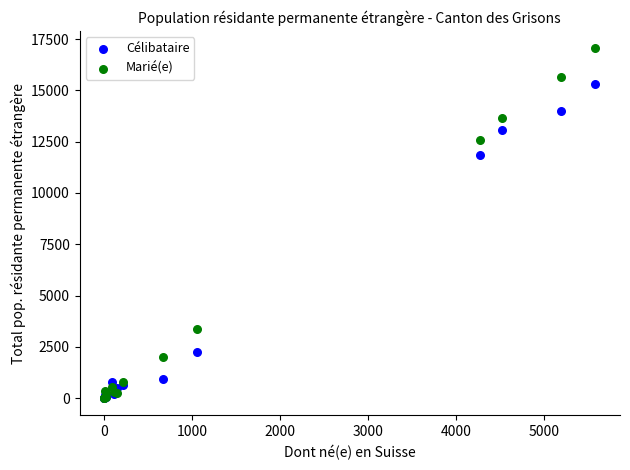

Which series contains the highest Y value?

Marié(e)